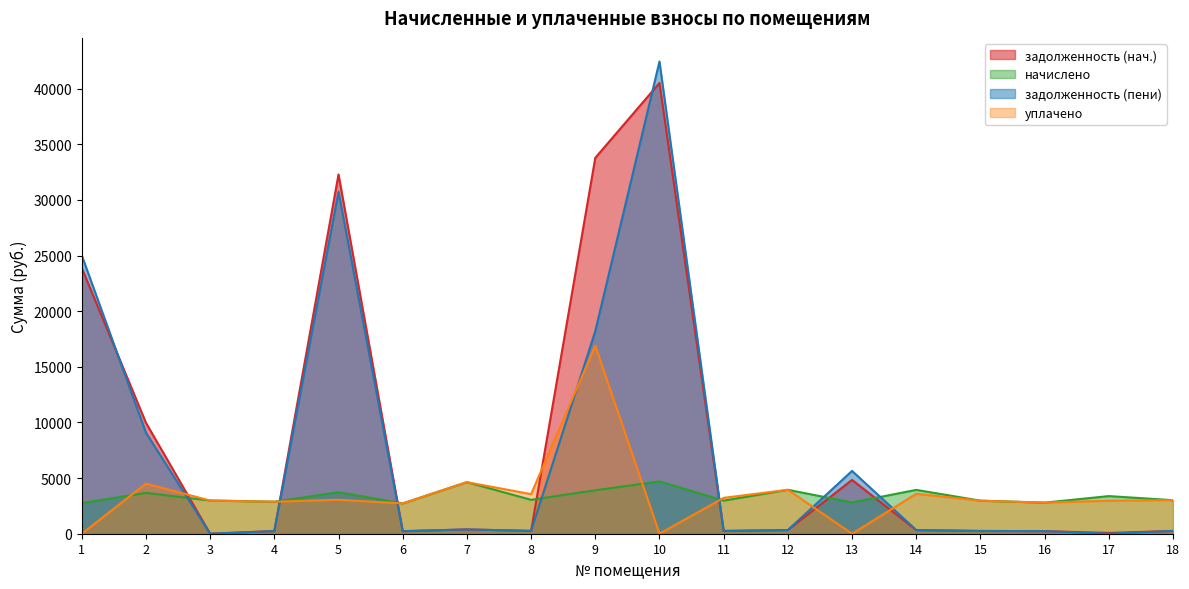

How many times do начислено and уплачено cross each other?

3